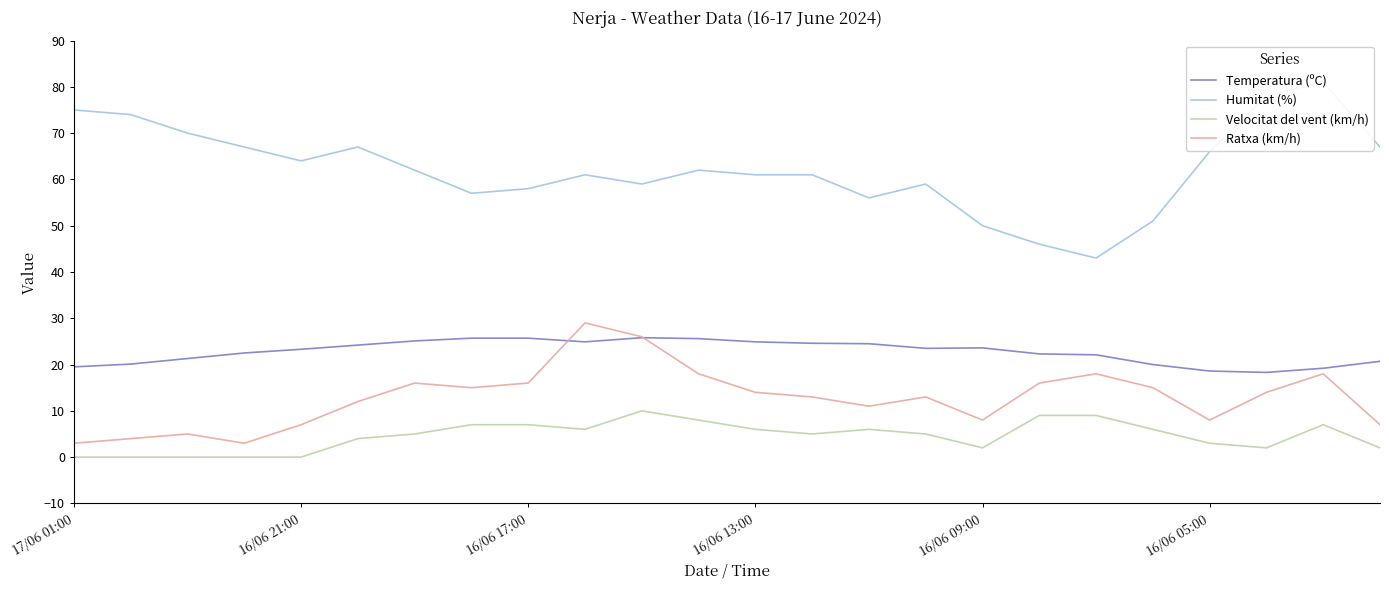

The Temperatura (ºC) series shows 6.4 at 16/06 09:00. True or false?

False